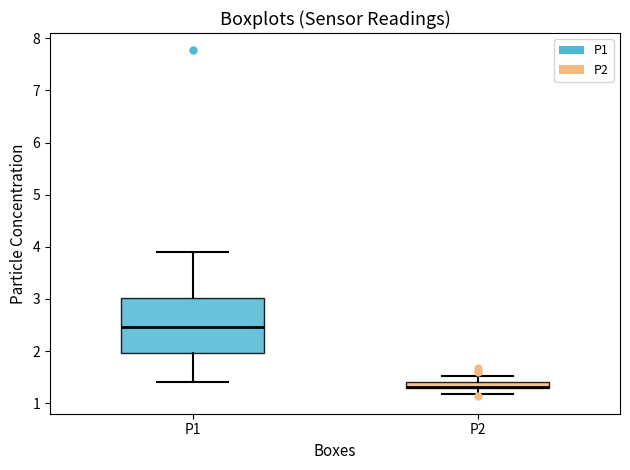

Where does the upper whisker of the box for P1 end on the y-axis? The values are not printed on the chart, so give them approximately, as read against the axis.

3.9